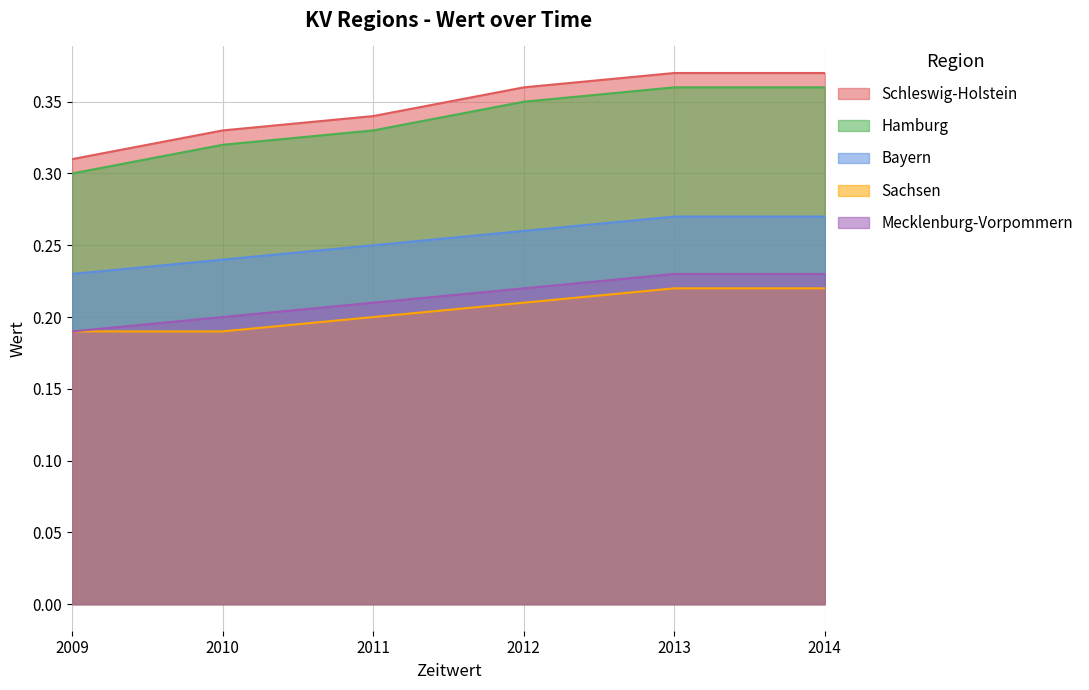

Count the number of categories in the chart.

6